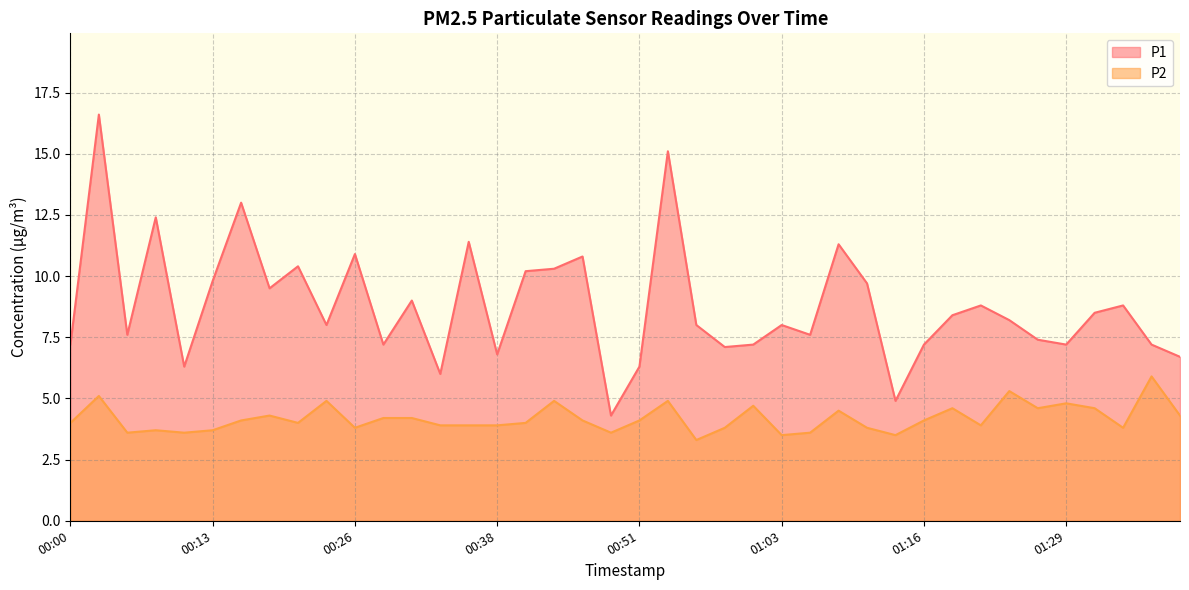

What are all the series names shown in the legend?

P1, P2